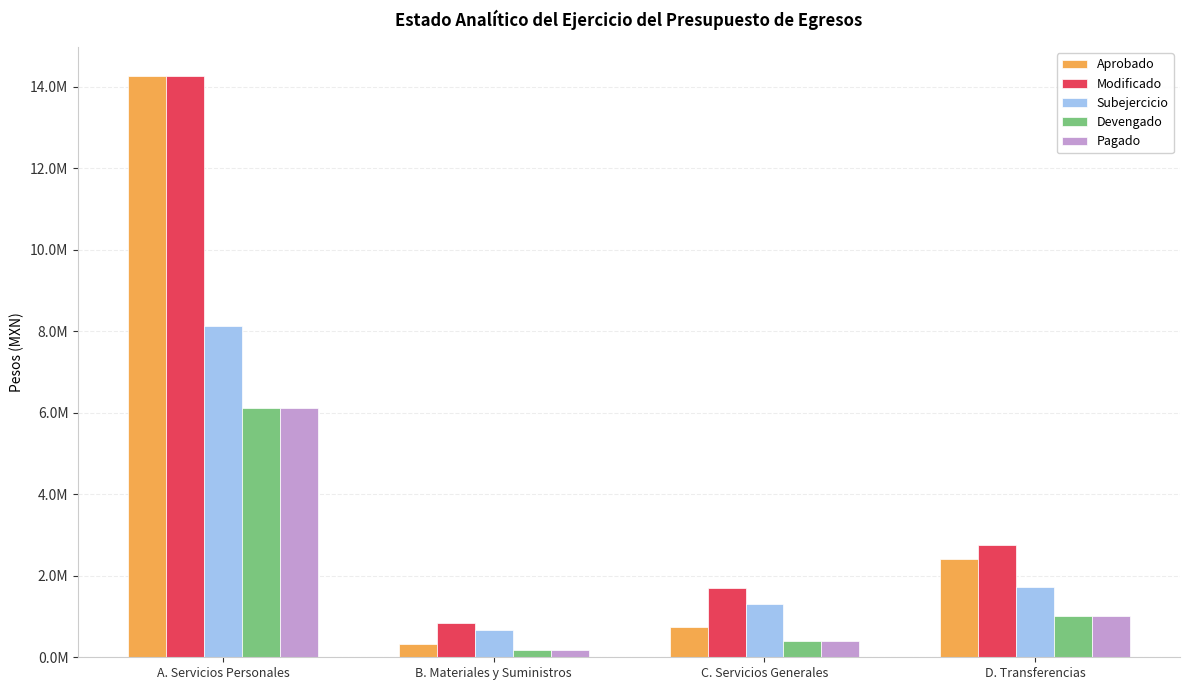

What are all the series names shown in the legend?

Aprobado, Modificado, Subejercicio, Devengado, Pagado